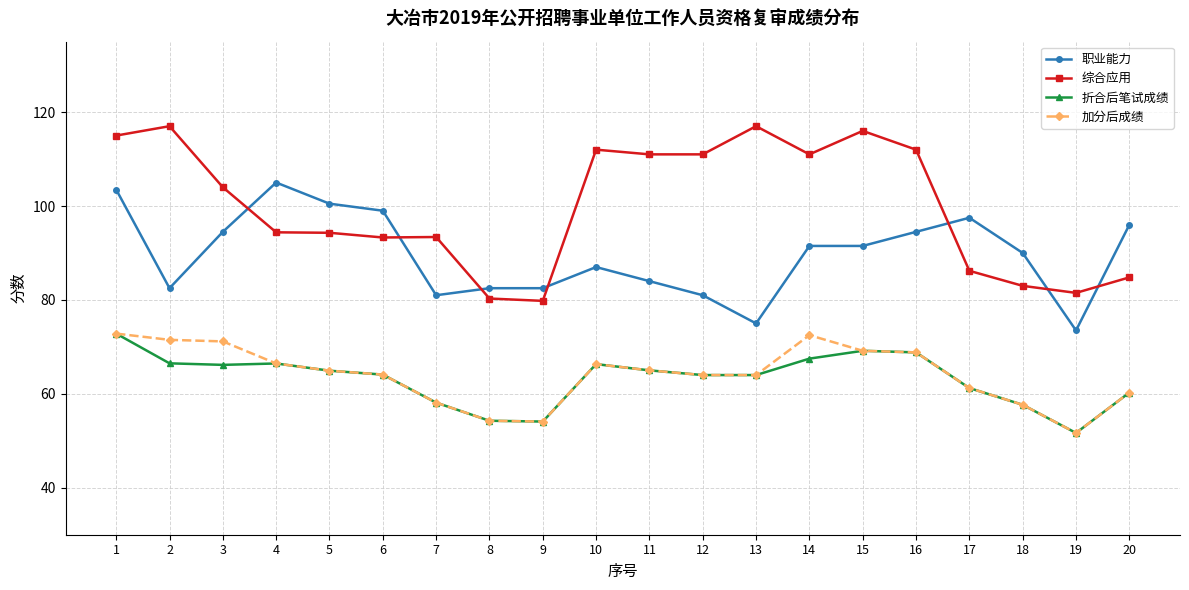

What is the highest value of the 加分后成绩 series?

72.8